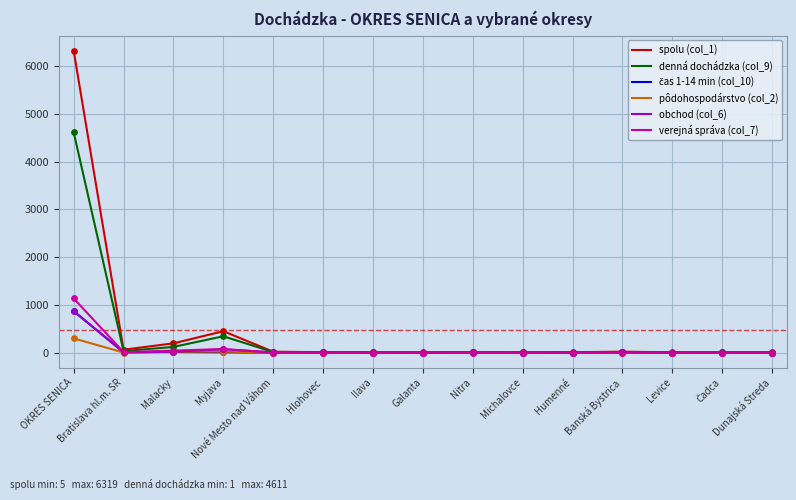

At which category is the sum across all series the highest?

OKRES SENICA